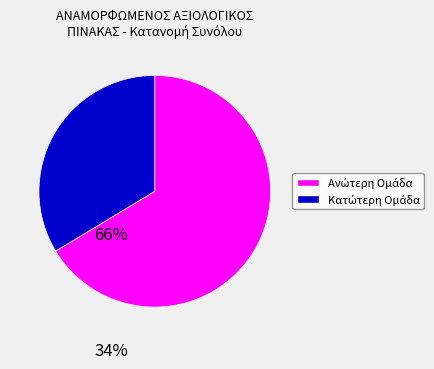

How many slices are in this pie chart?

2